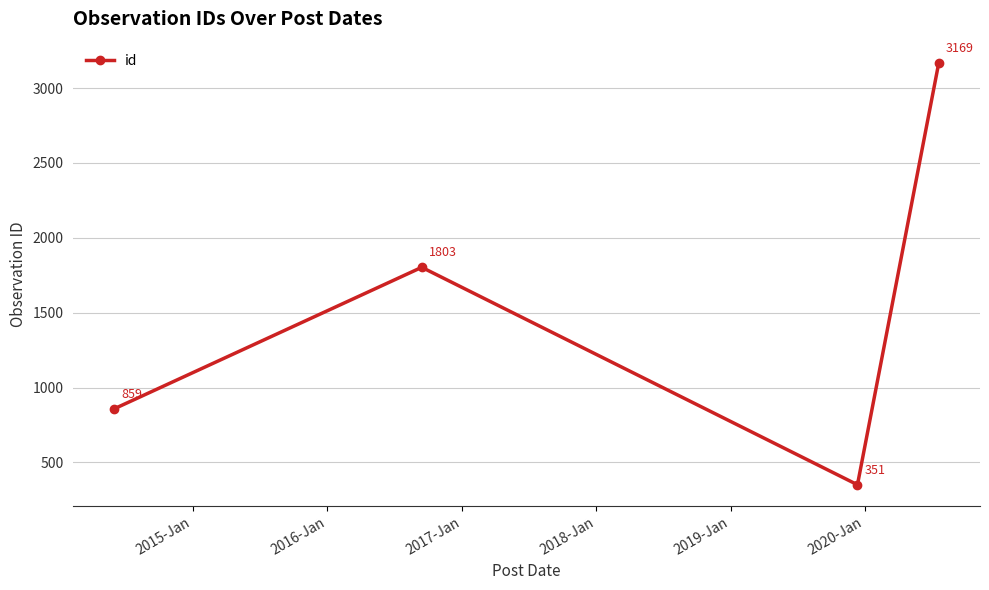

What is the value of the 2nd point from the left?

1803